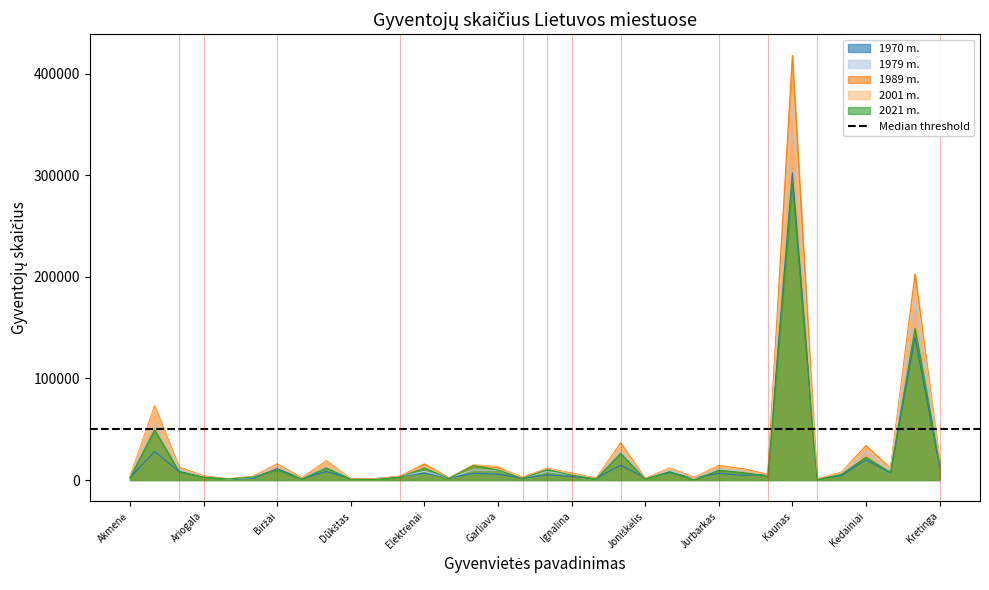

Which series has the largest total across all categories?

1989 m.